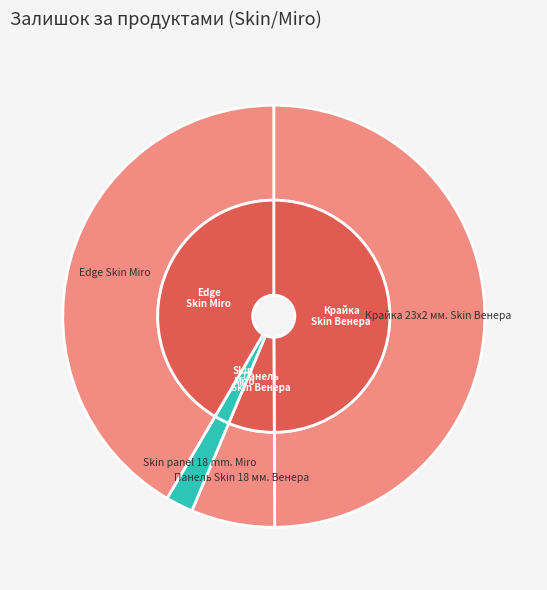

Rank the categories by value from lowest to highest.

Skin panel 18 mm. Miro, Панель Skin 18 мм. Венера, Edge Skin Miro, Крайка 23x2 мм. Skin Венера